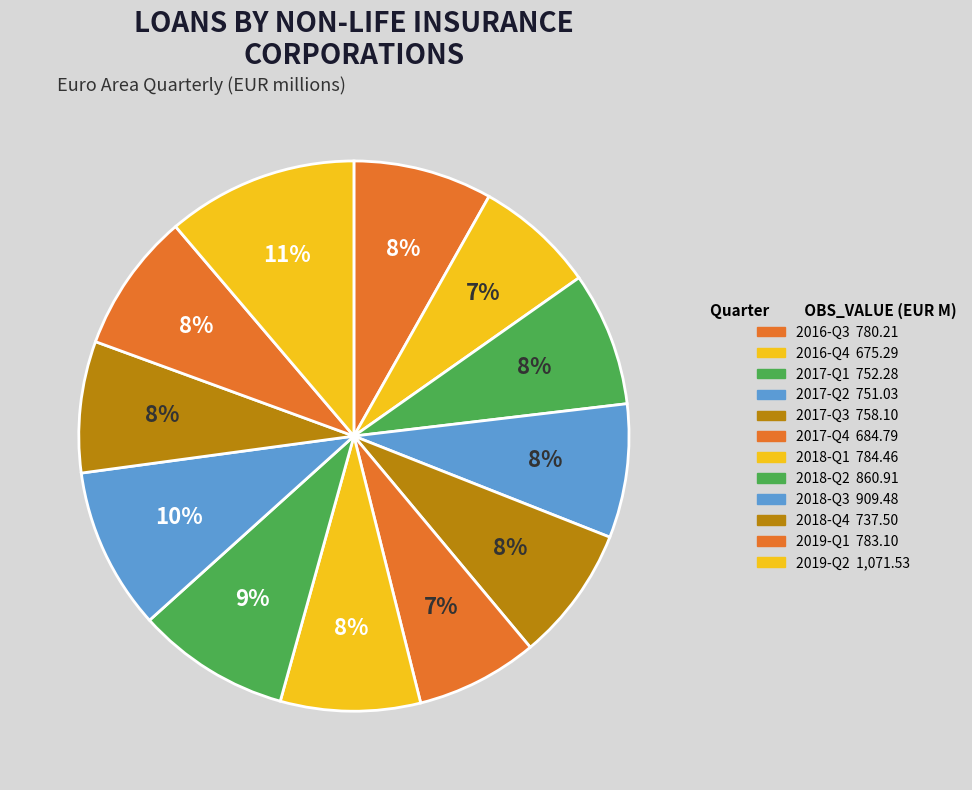

How much of the chart is everything except 2019-Q1?

91.8%